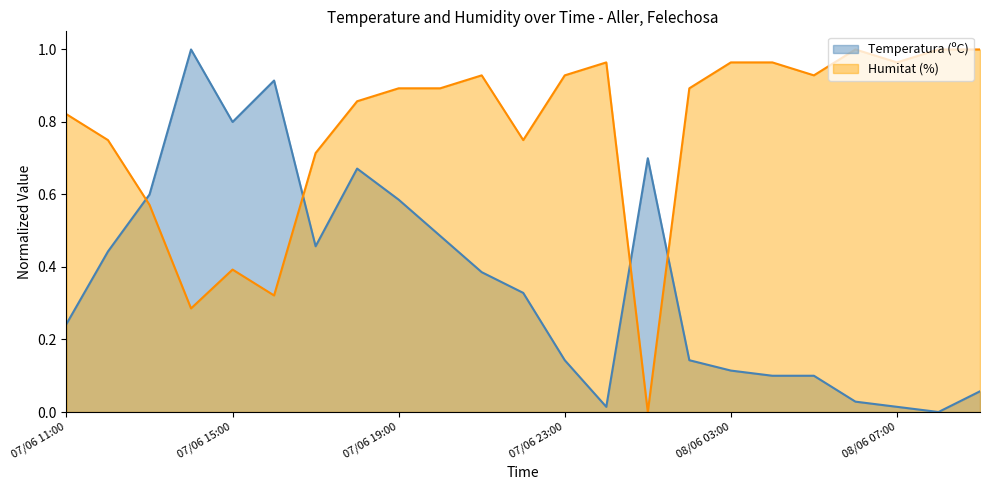

Where is Humitat (%) nearest to the value 0?

08/06 01:00